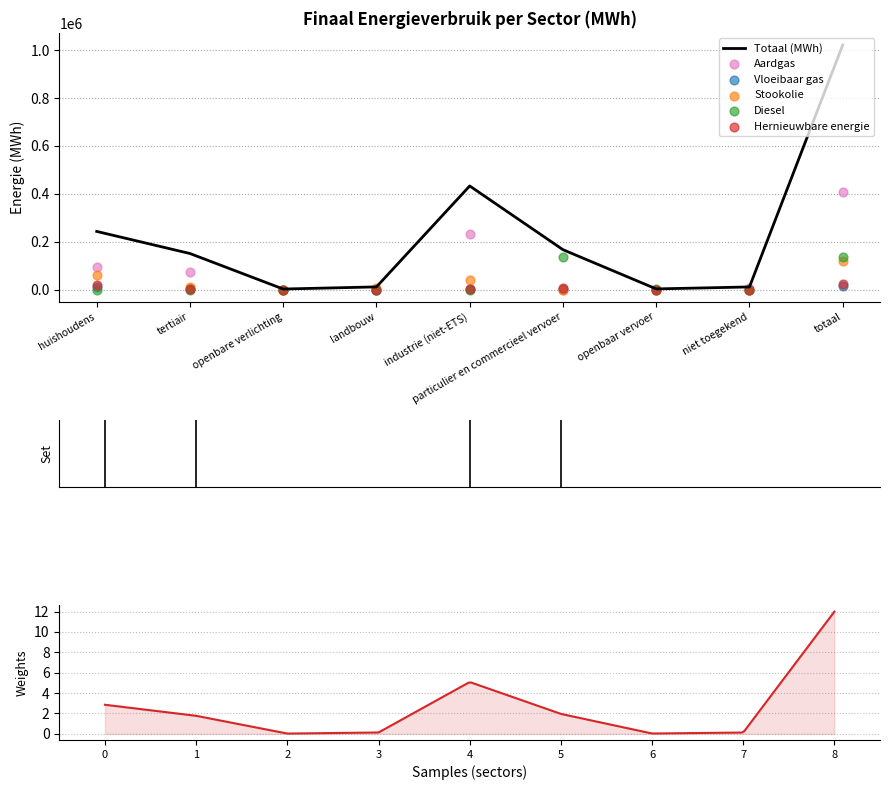

Which series has the largest total across all categories?

Totaal (MWh)